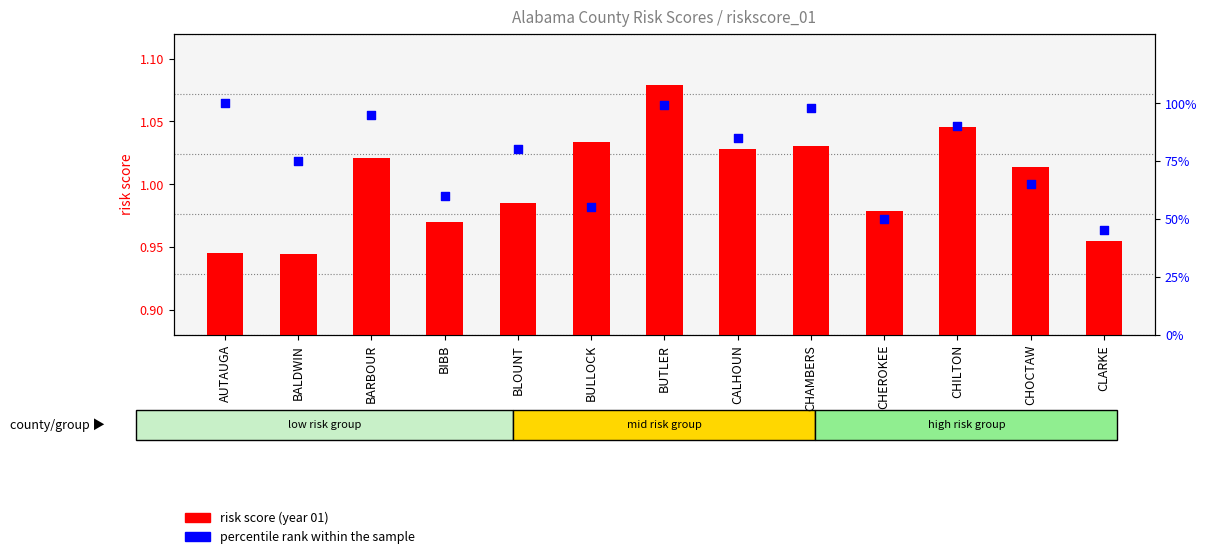

Which series has the largest total across all categories?

percentile rank within the sample